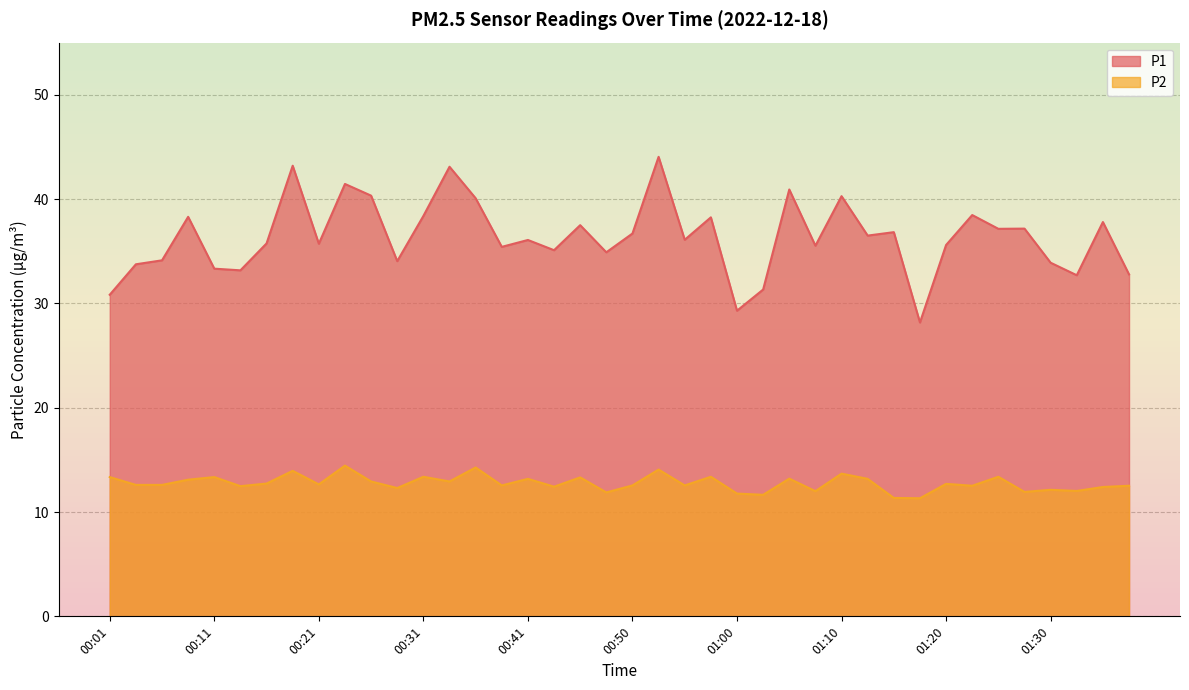

Does the chart display data point markers on the line(s)?

No